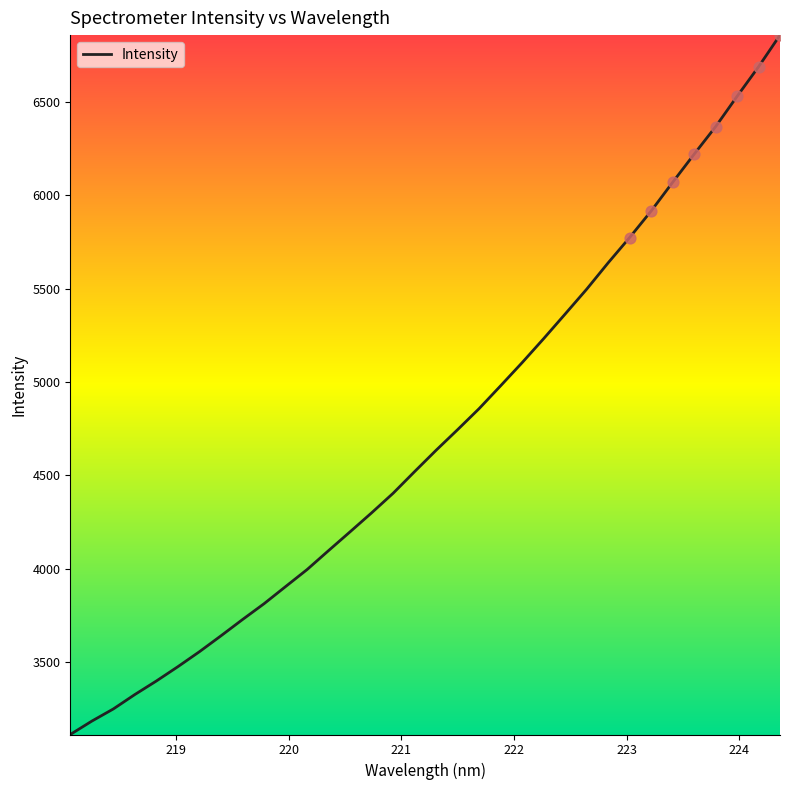

What is the maximum value shown in the chart?

6855.6